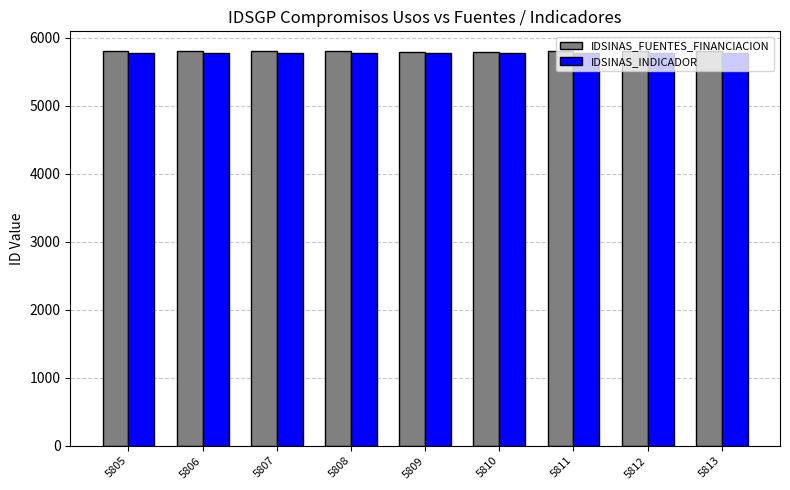

Is it true that IDSINAS_INDICADOR equals 2269 at 5806?

False